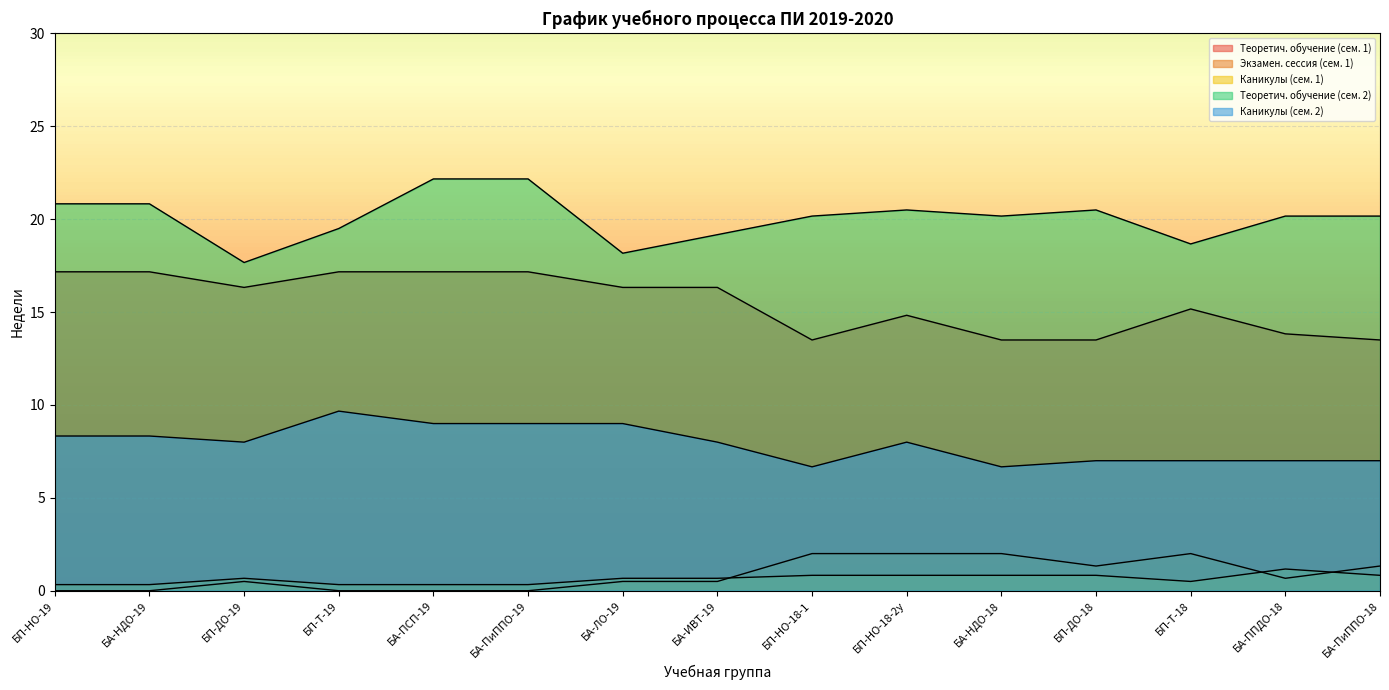

What position from the left is БП-ДО-18?

12